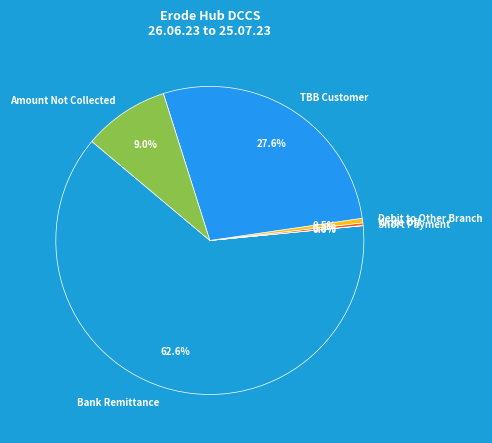

Does Bank Remittance account for over 50% of the chart?

Yes